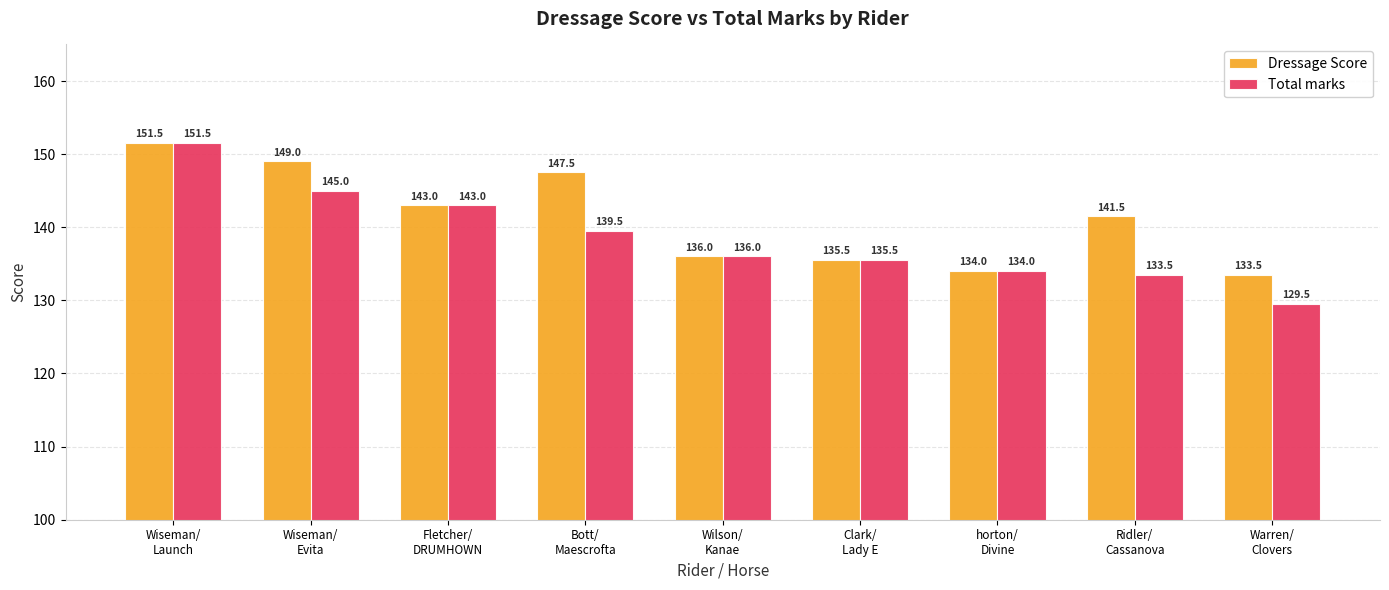

What is the difference between the maximum and second lowest values in the Total marks series?

18.0